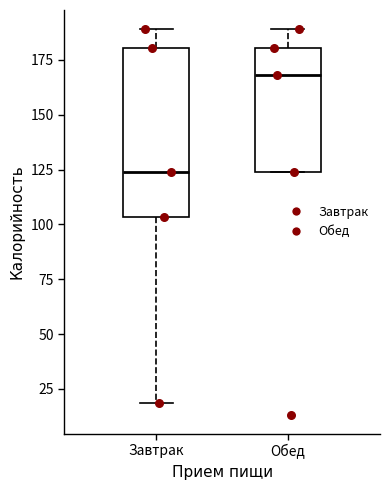

Which box's median line is the highest?

Обед